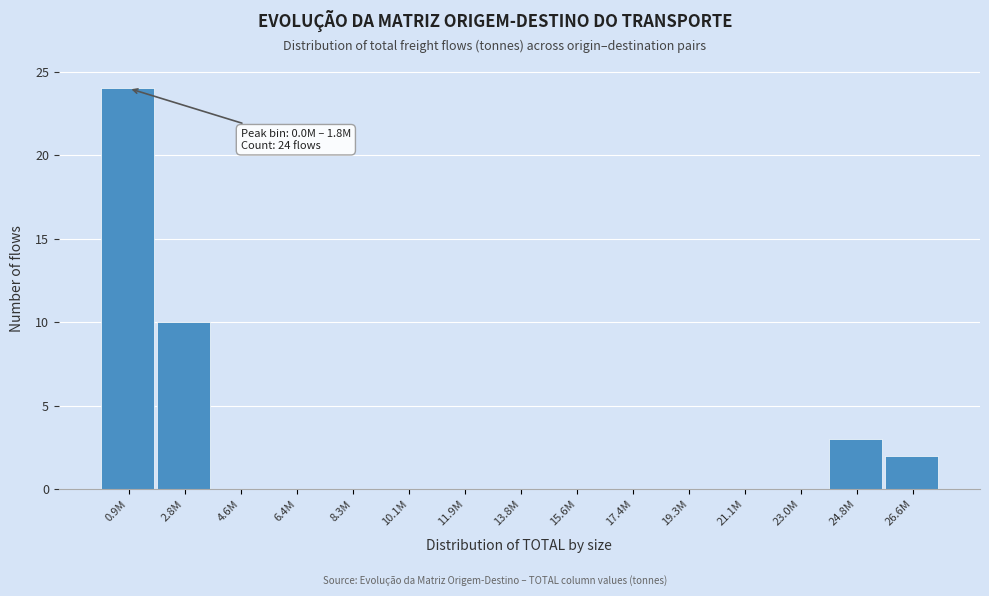

Reading right to left, extract all data points from this chart.

26.6M=2	24.8M=3	23.0M=0	21.1M=0	19.3M=0	17.4M=0	15.6M=0	13.8M=0	11.9M=0	10.1M=0	8.3M=0	6.4M=0	4.6M=0	2.8M=10	0.9M=24